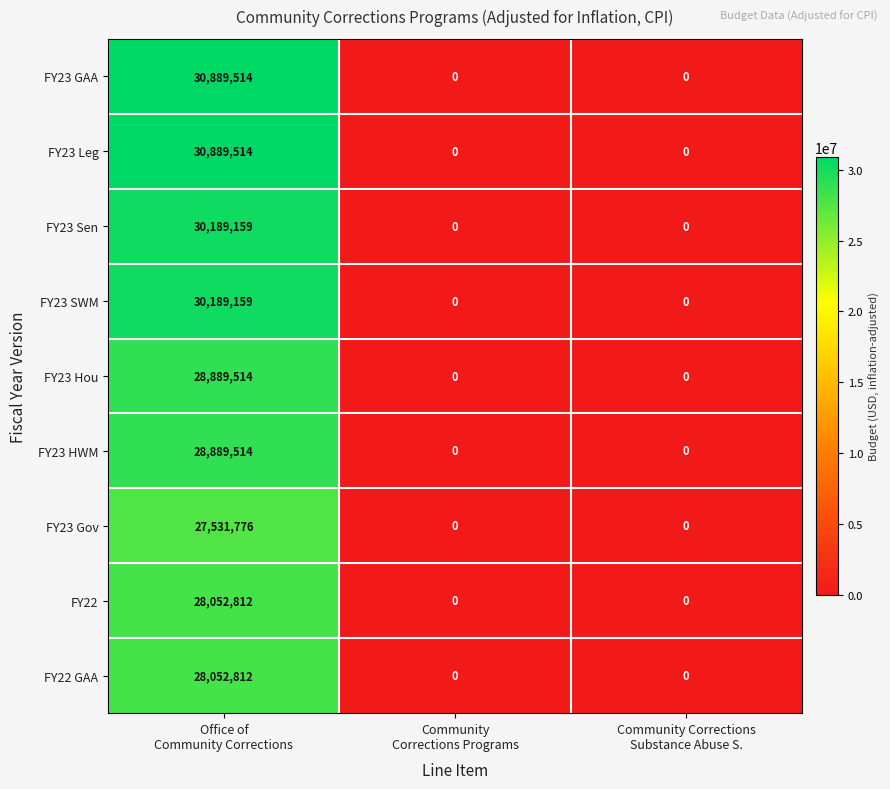

What is the highest value of the FY23 Sen series?

30189159